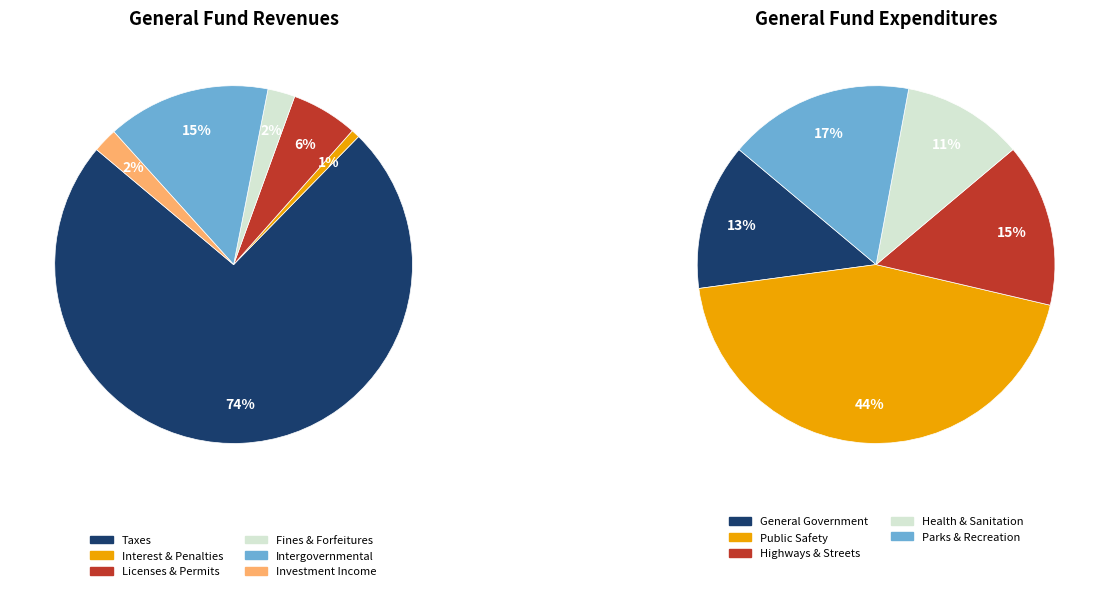

What percentage is NOT represented by Investment income?

97.8%